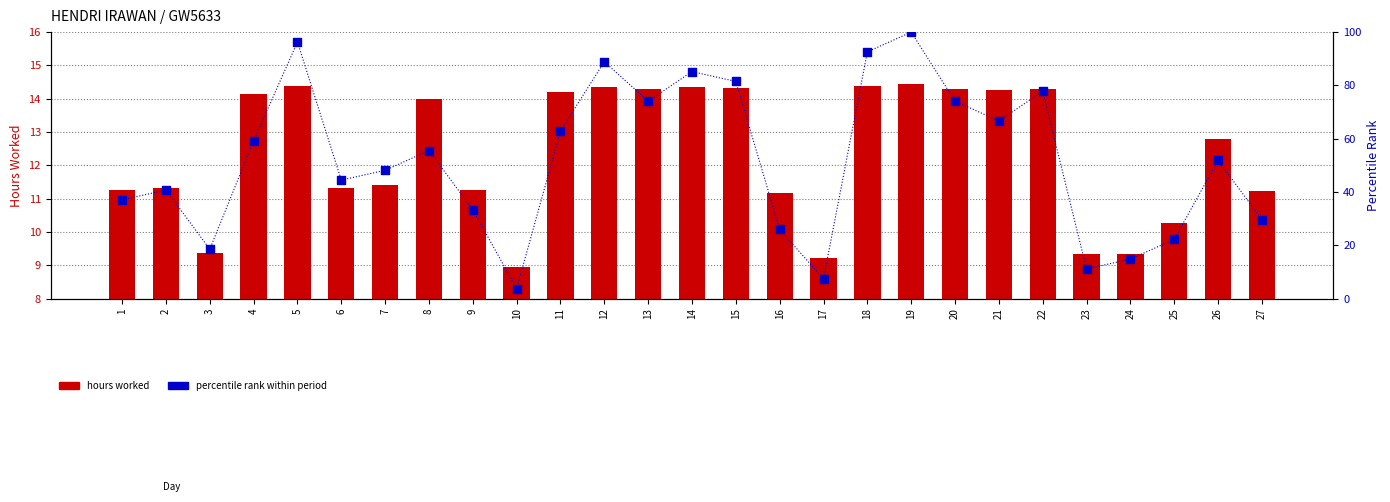

At which category is the sum across all series the highest?

19